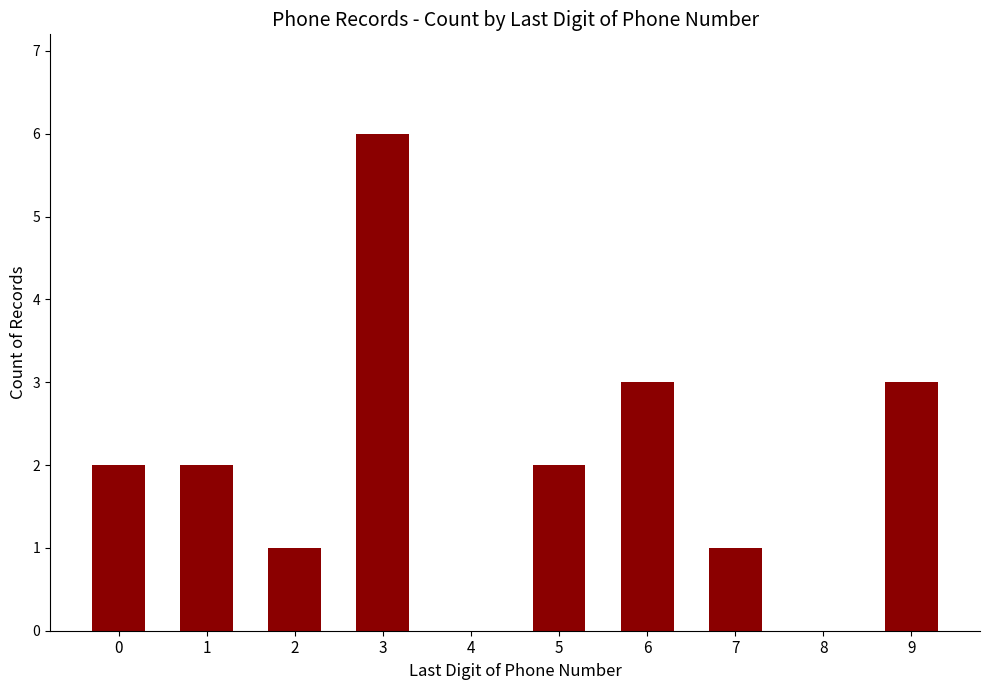

What value does the data have at 2?

1